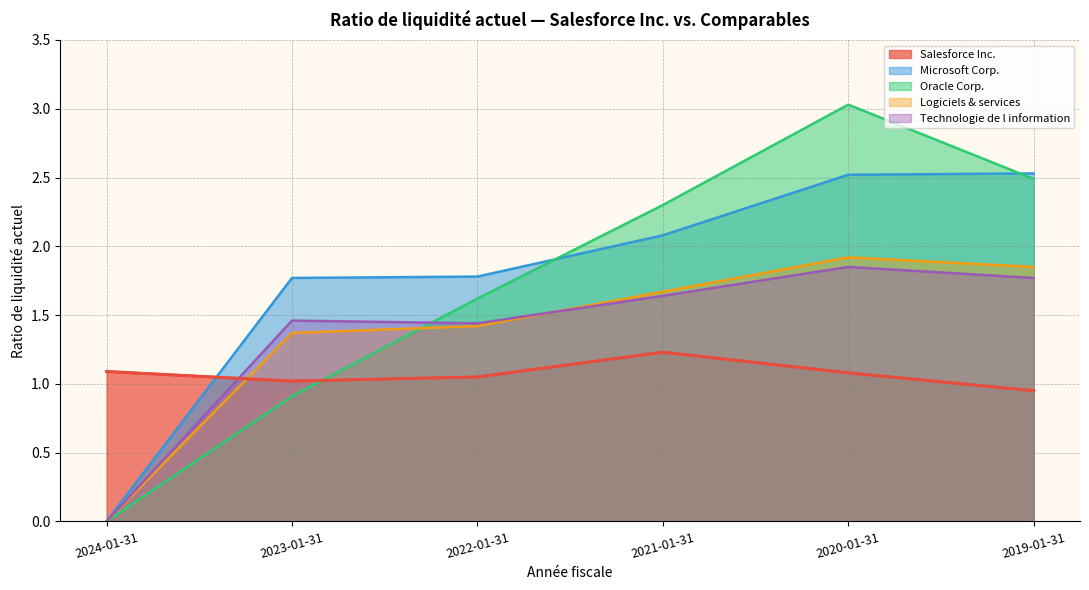

How many positive values does the Logiciels & services series have?

5